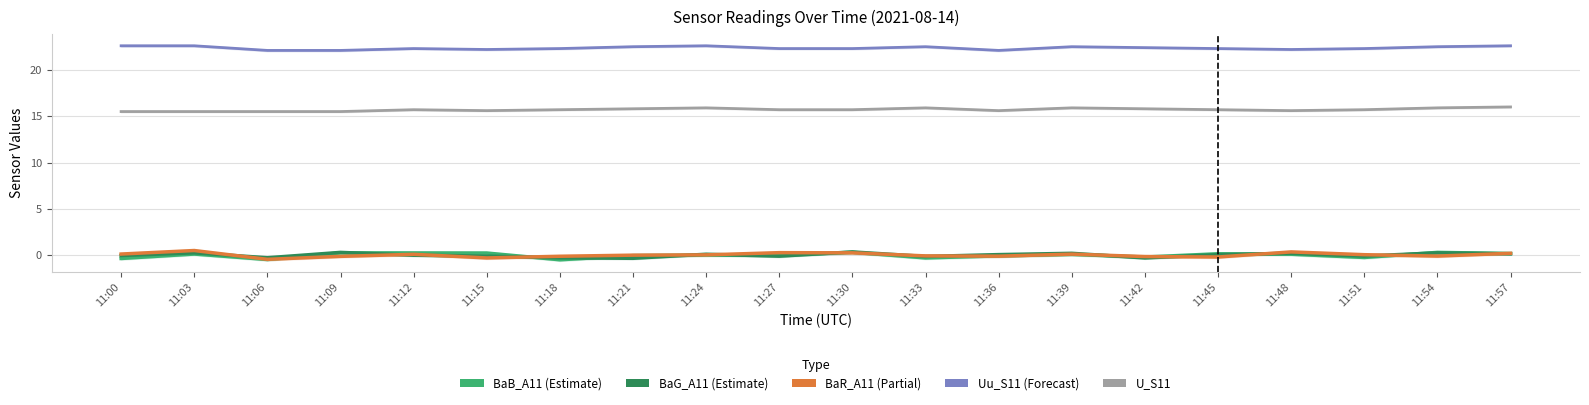

How many categories are shown in the chart?

20